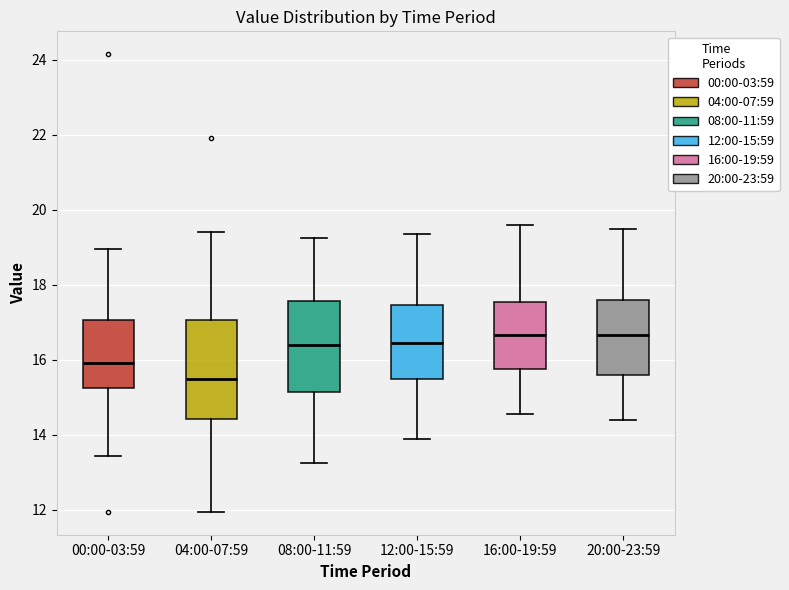

Where is the lower edge of the box for 20:00-23:59 on the y-axis? The values are not printed on the chart, so give them approximately, as read against the axis.

15.6